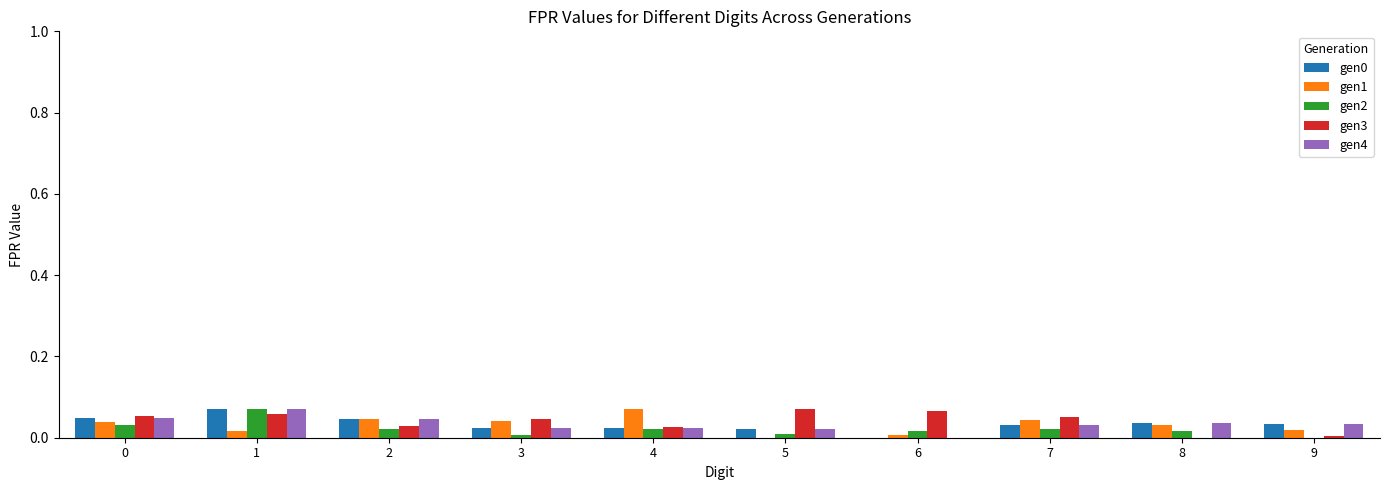

The value of VORP2 at 0 is 0.0. True or false?

True